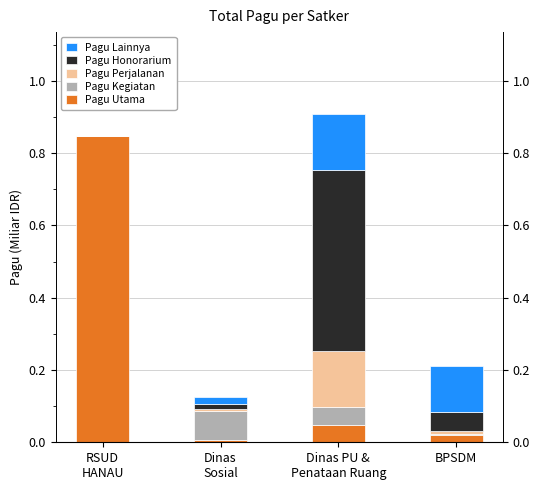

How many distinct data groups are displayed?

5